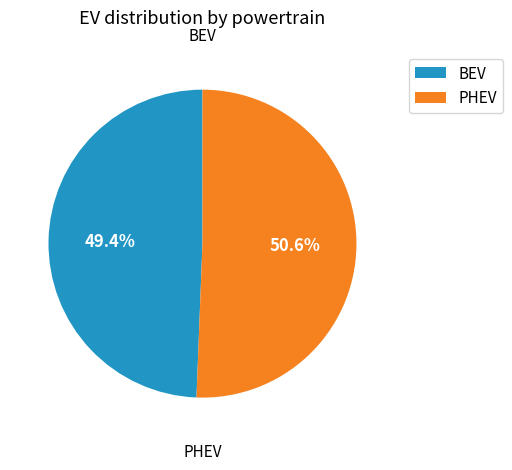

What is the largest slice in the pie chart?

PHEV